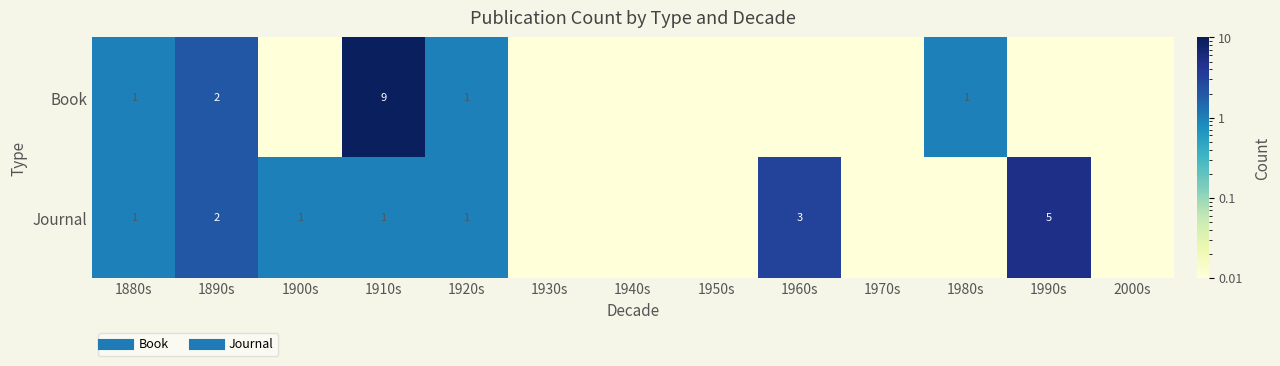

What is the sum of the Book values at 1970s and 1880s?

1.0